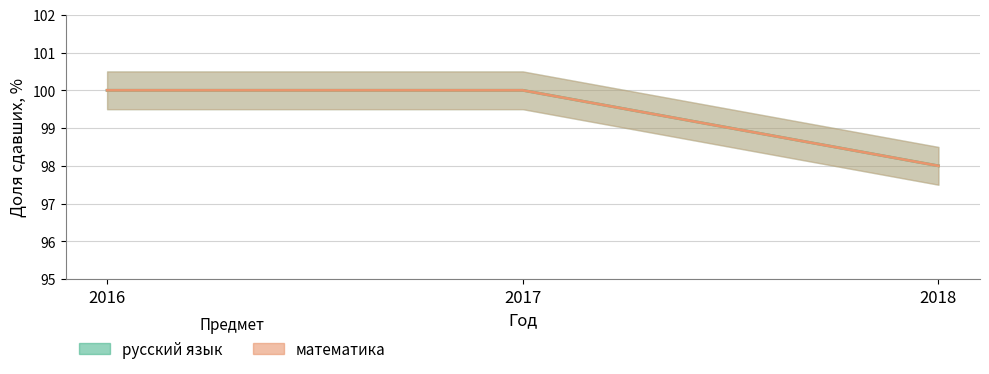

Reading right to left, transcribe all the data shown in this chart.

русский язык: 98	100	100
математика: 98	100	100